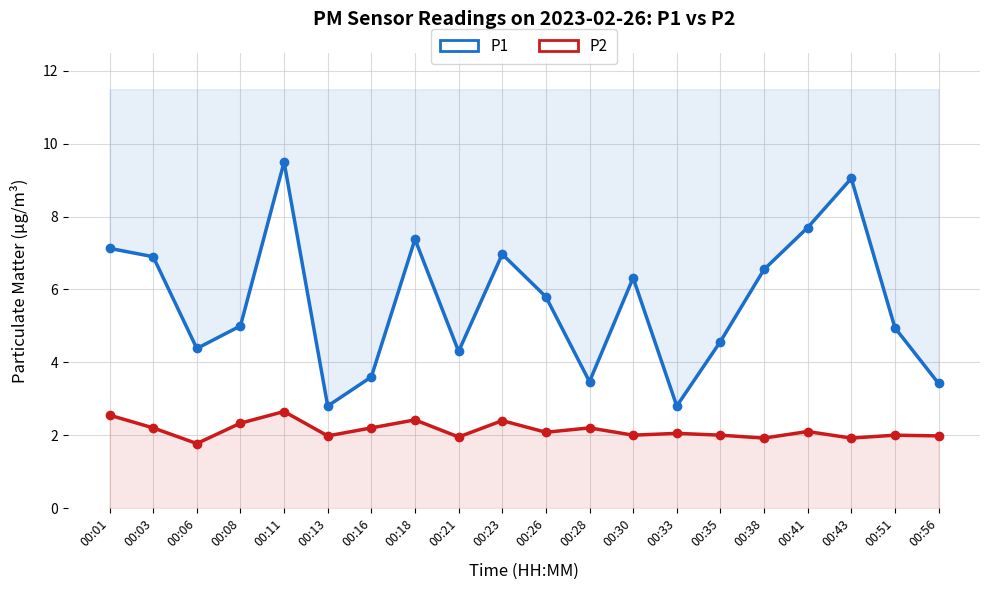

True or false: P2 and P1 cross at least once.

False